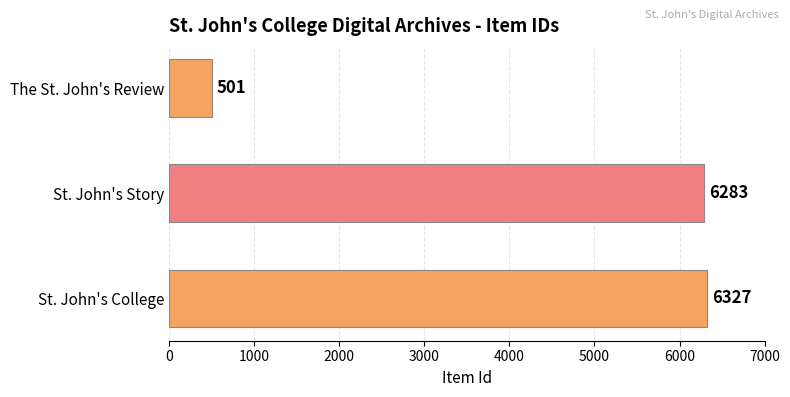

Does the chart contain any negative values?

No